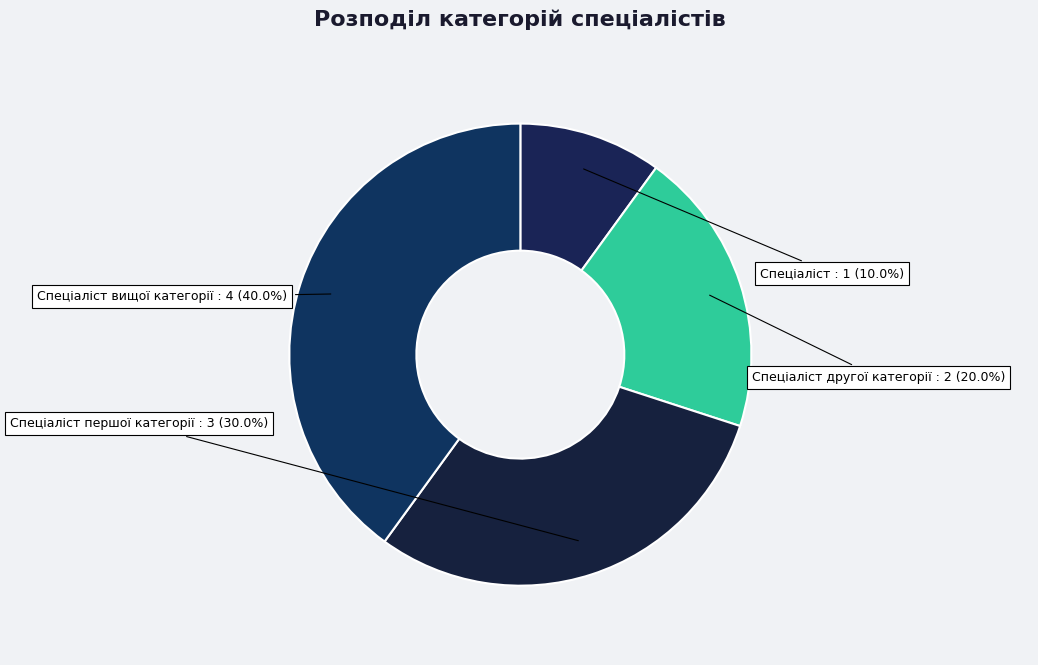

What is the smallest slice in the pie chart?

Спеціаліст